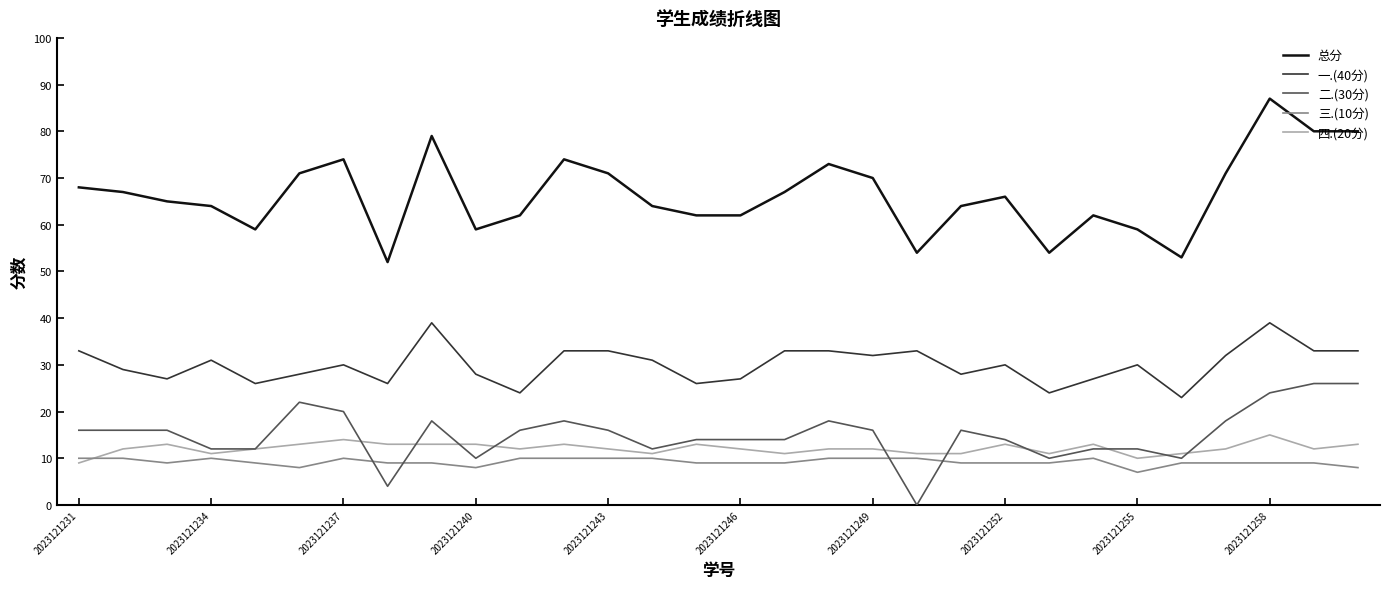

Which series has the widest spread of values?

总分